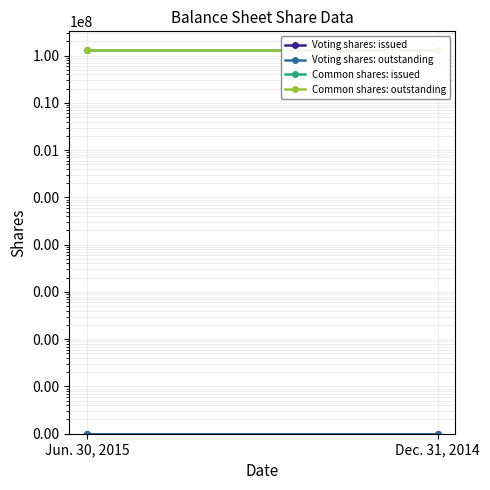

Reading right to left, what are all the values shown in this chart?

Voting shares: issued: 1	1
Voting shares: outstanding: 1	1
Common shares: issued: 128544174	128544174
Common shares: outstanding: 128544174	128544174